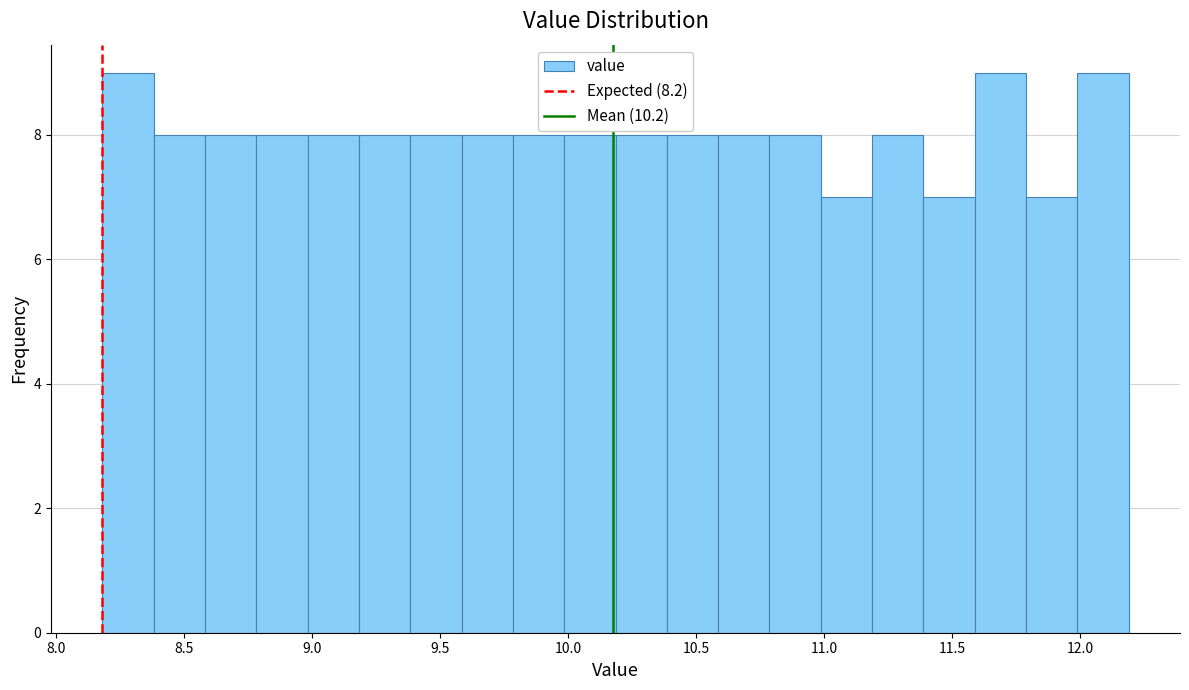

How tall is the bar that spans 11.4 to 11.6 on the x-axis? Neither the bar edges nor the heights are printed on the chart, so give them approximately, as read against the axes.

7